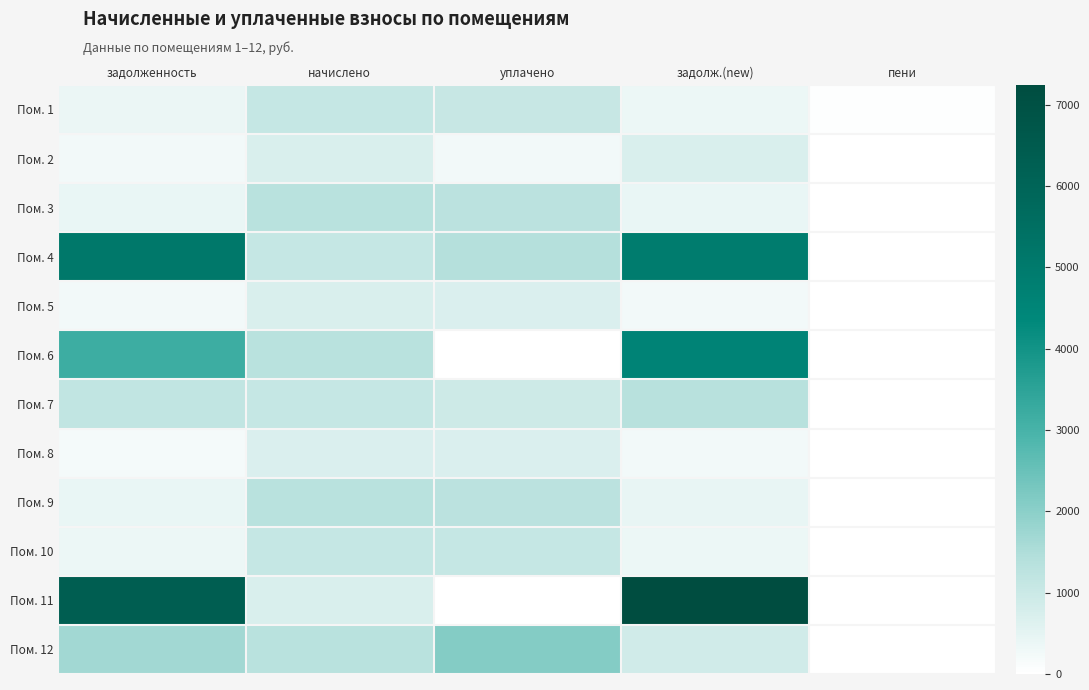

At which category does the chart reach its minimum across all series?

пени